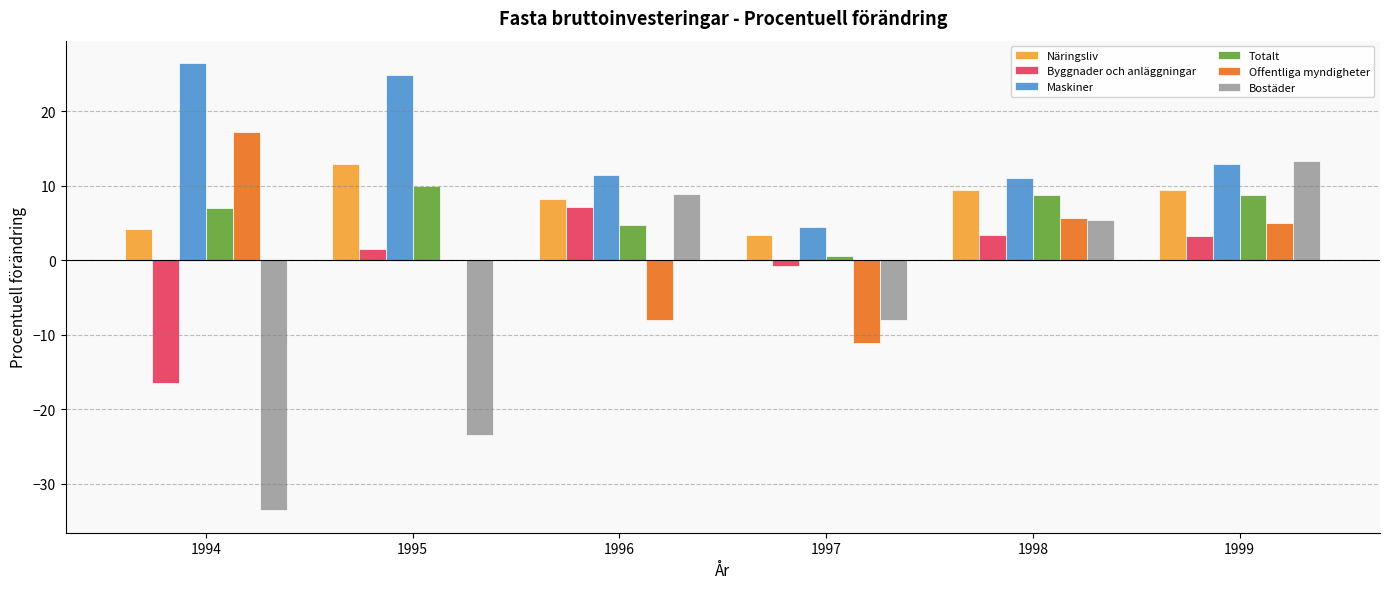

Does the chart contain stacked bars?

No